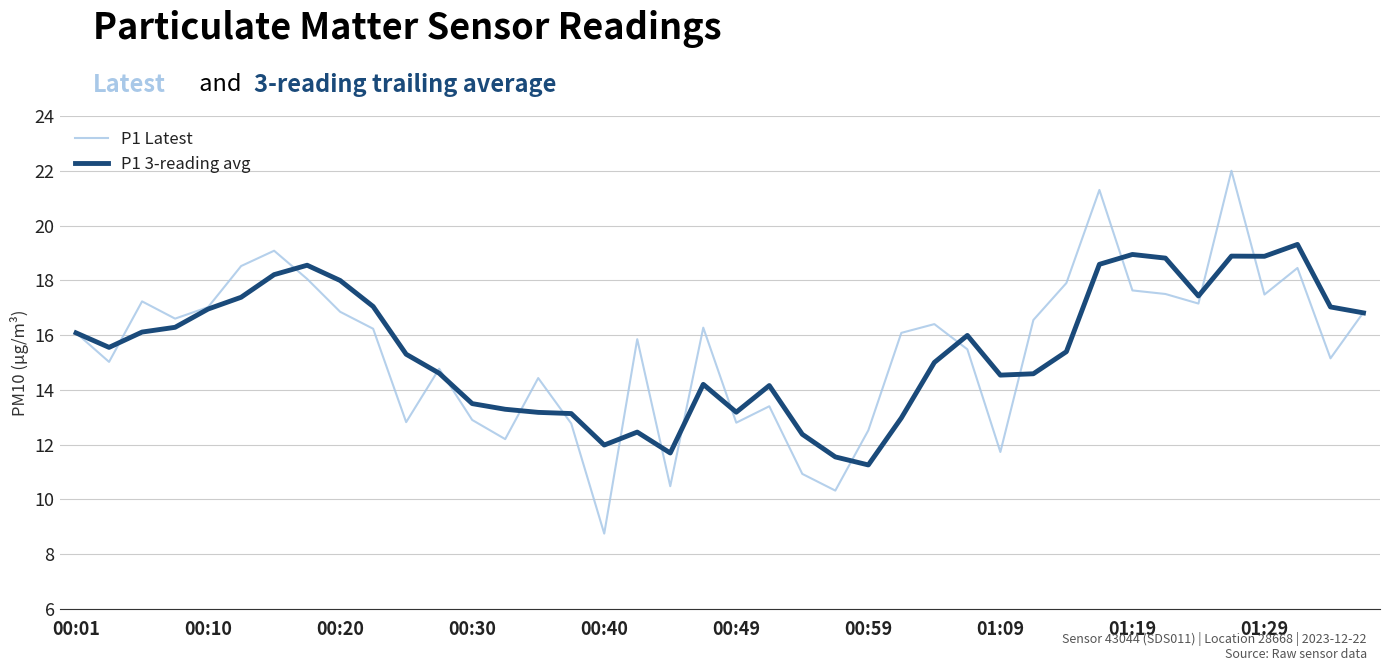

True or false: P1 Latest has more than 0 points higher than both neighbors.

True